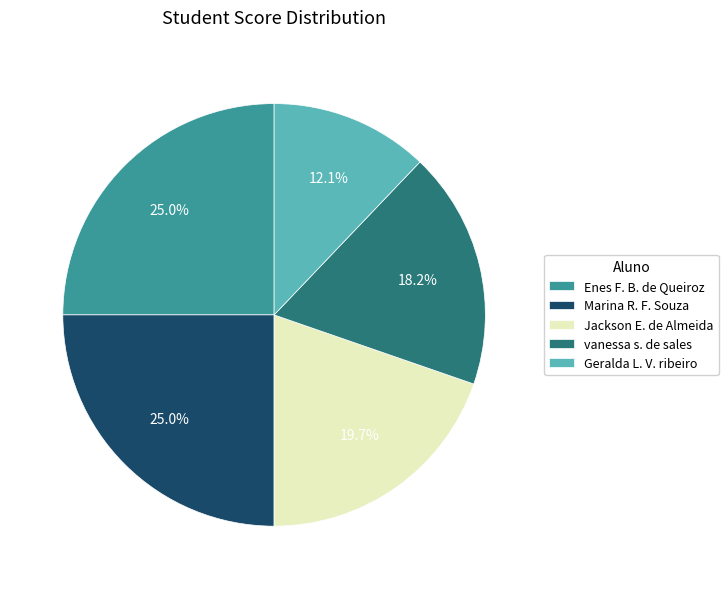

Which slice is the smallest?

Geralda L. V. ribeiro